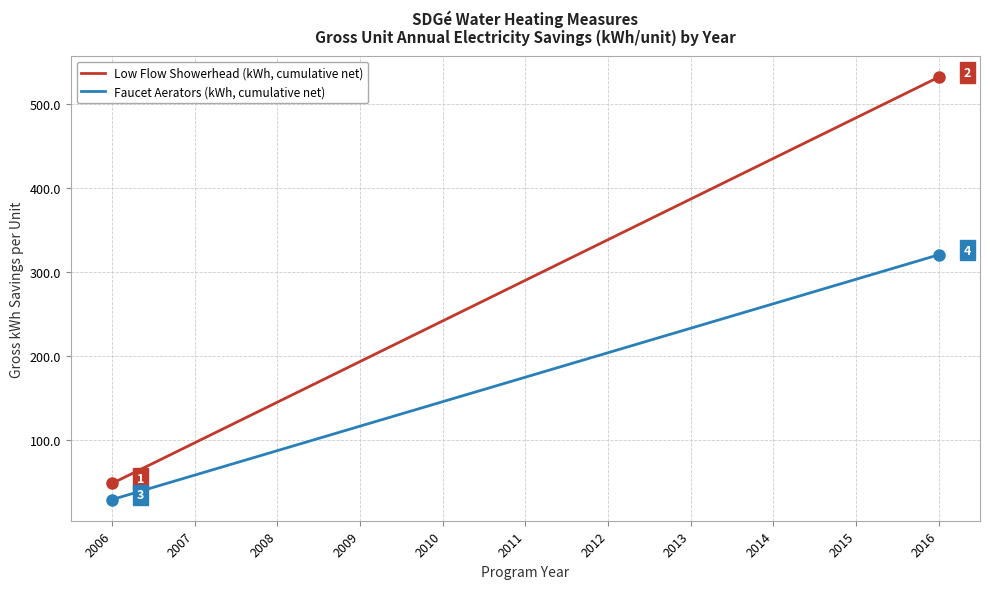

What is the maximum value shown in the chart?

532.1